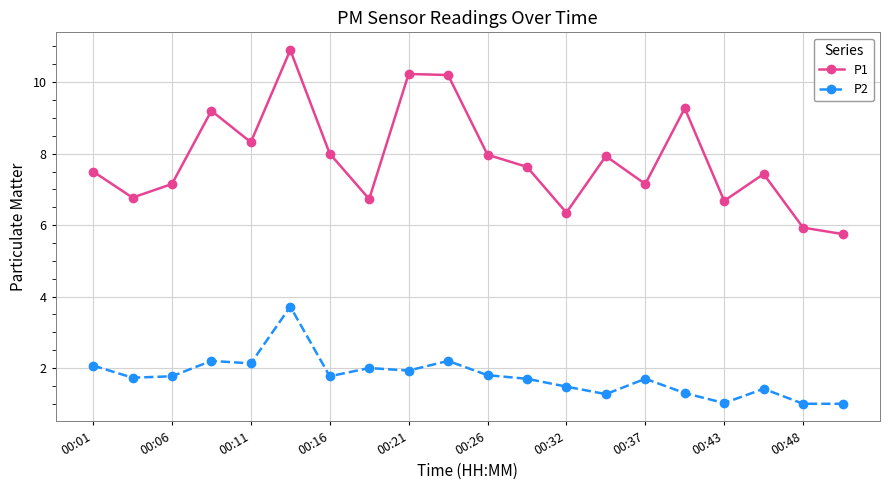

What is the value of the P1 point at the 1st from the left?

7.5